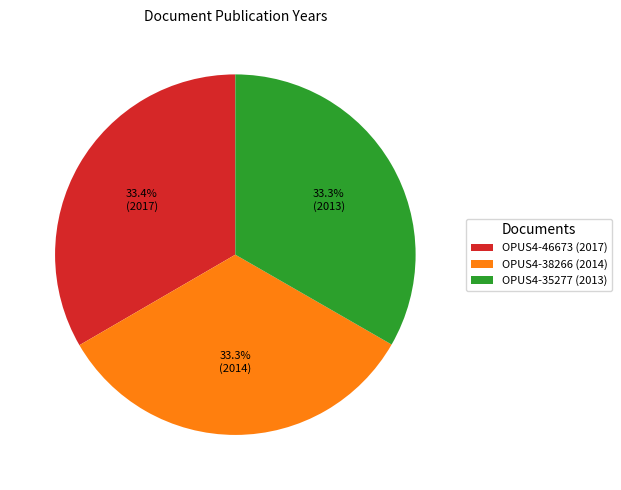

Approximately how many times larger is the value at OPUS4-35277 (2013) compared to OPUS4-38266 (2014)?

1.0